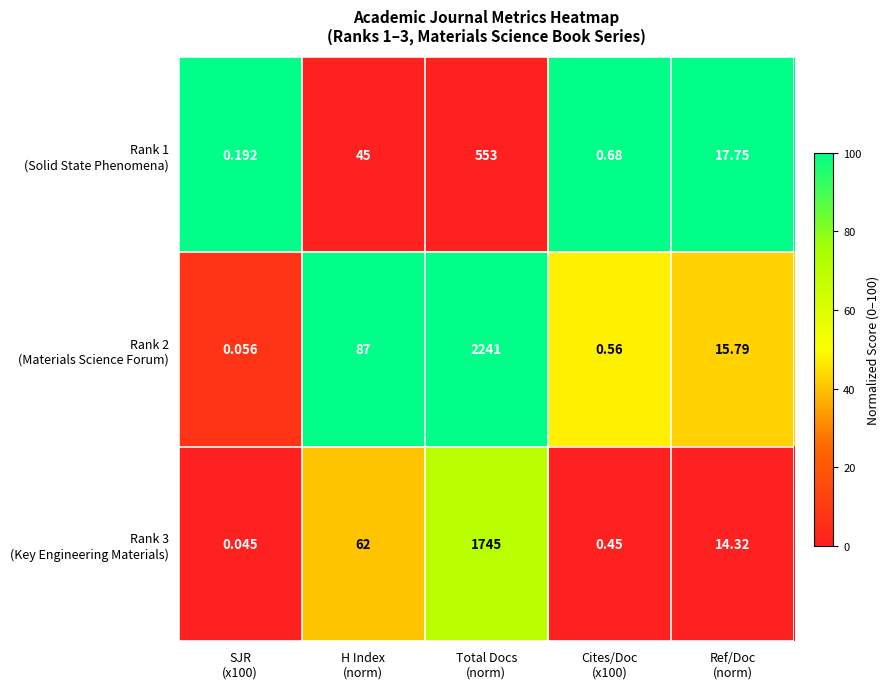

How many distinct data groups are displayed?

3